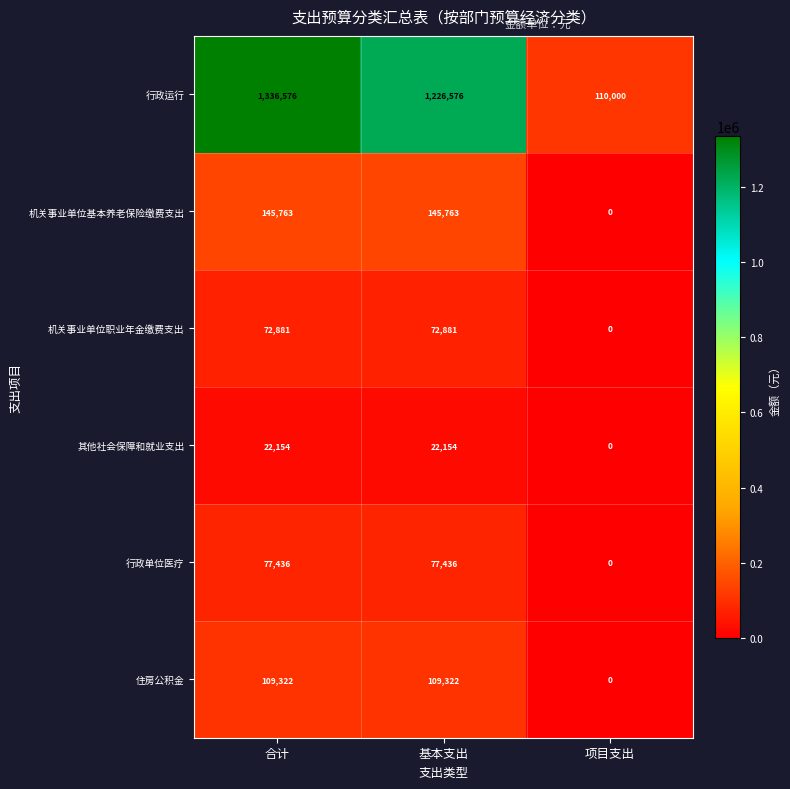

What is the total value across all series at 基本支出?

1654132